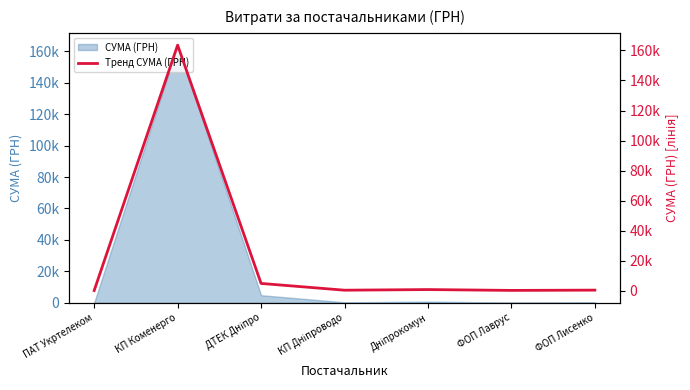

Rank the categories by value from highest to lowest.

КП Коменерго, ДТЕК Дніпро, Дніпрокомун, ФОП Лисенко, КП Дніпроводо, ФОП Лаврус, ПАТ Укртелеком